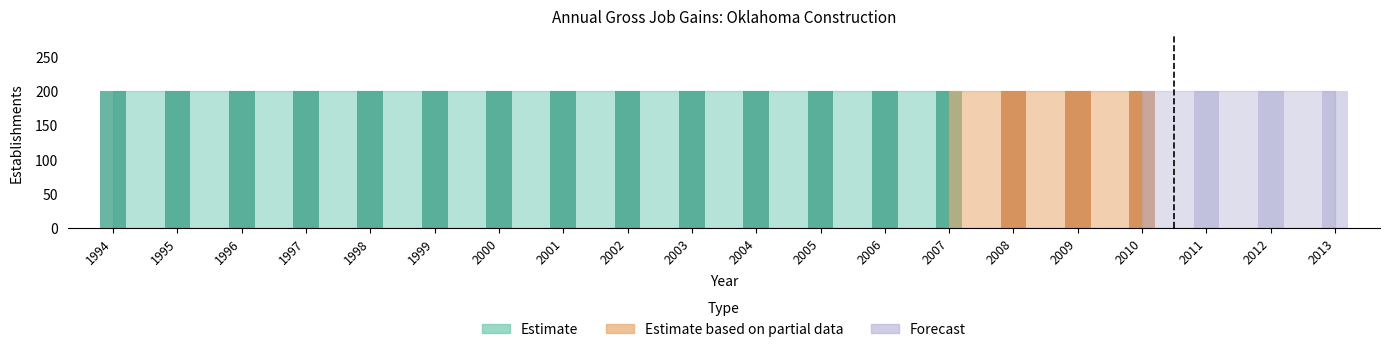

List the labels in order of Opening establishments value, largest first.

1994, 1995, 1996, 1997, 1998, 1999, 2000, 2001, 2002, 2003, 2004, 2005, 2006, 2007, 2008, 2009, 2010, 2011, 2012, 2013